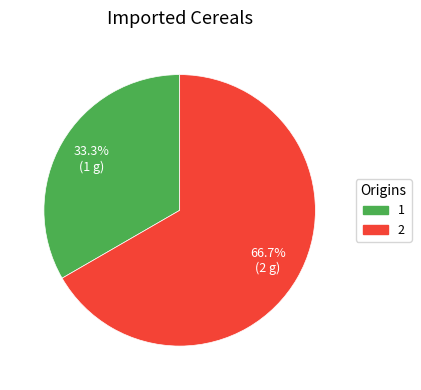

What is the smallest slice in the pie chart?

1